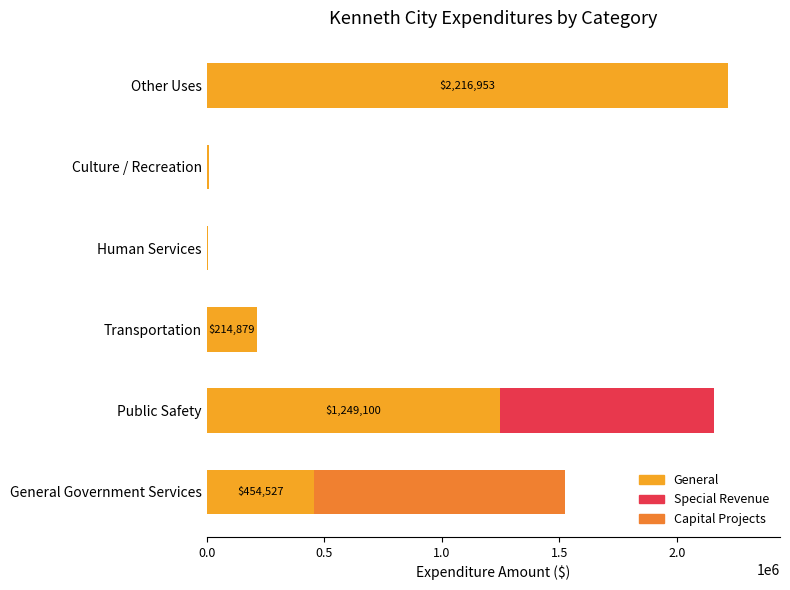

What is the maximum value for General?

2216953